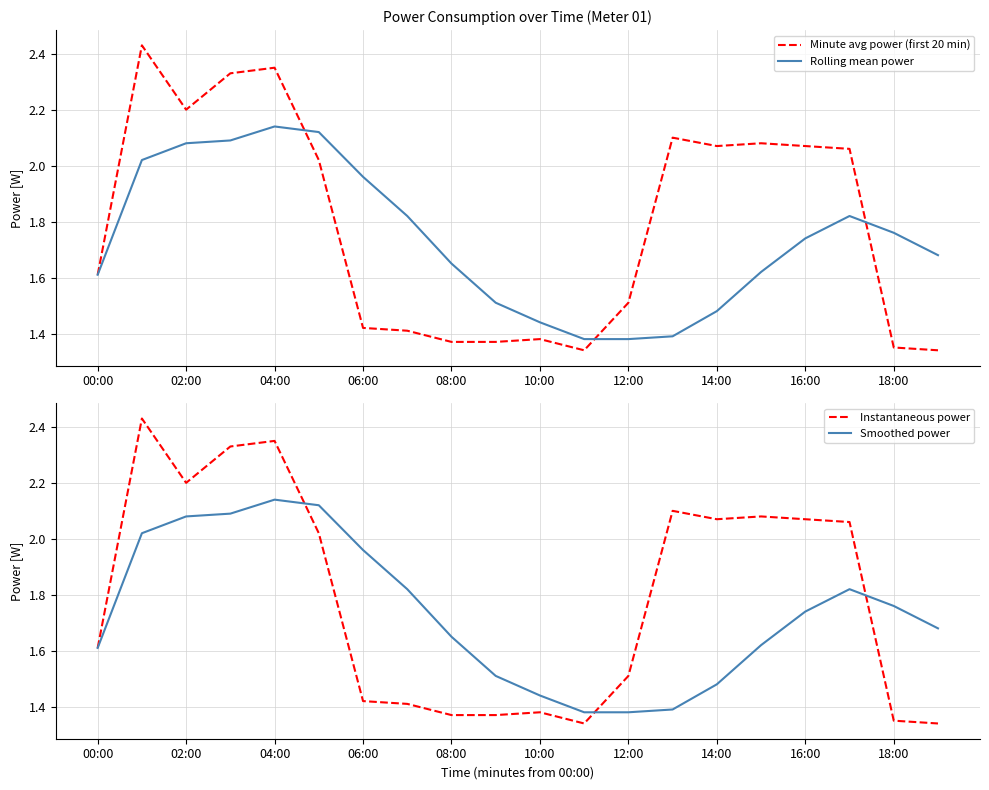

The value of Rolling mean power at 08:00 is 2.3. True or false?

False